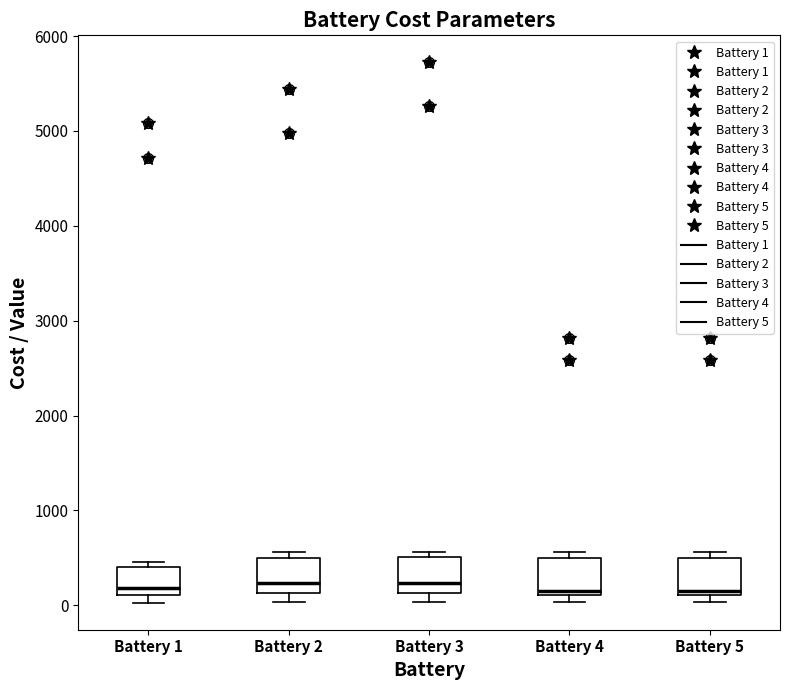

Where is the upper edge of the box for Battery 1 on the y-axis? The values are not printed on the chart, so give them approximately, as read against the axis.

400